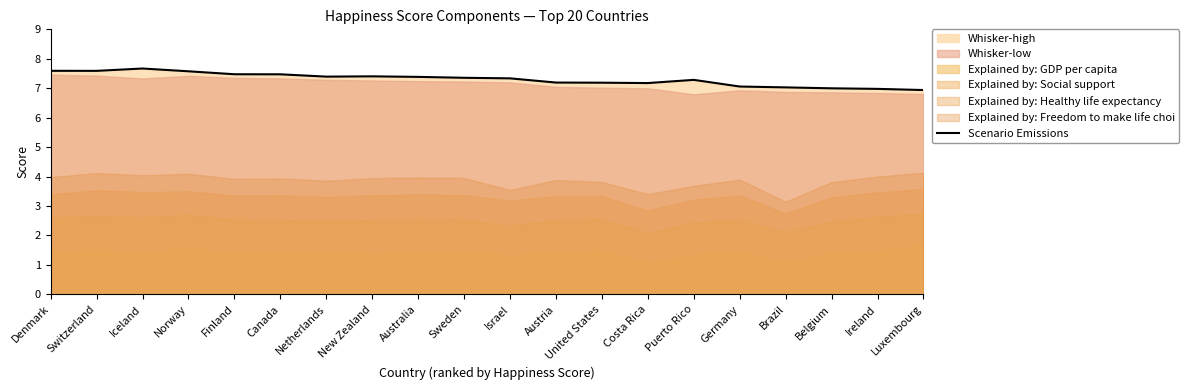

What is the difference between the maximum and minimum values?

0.7